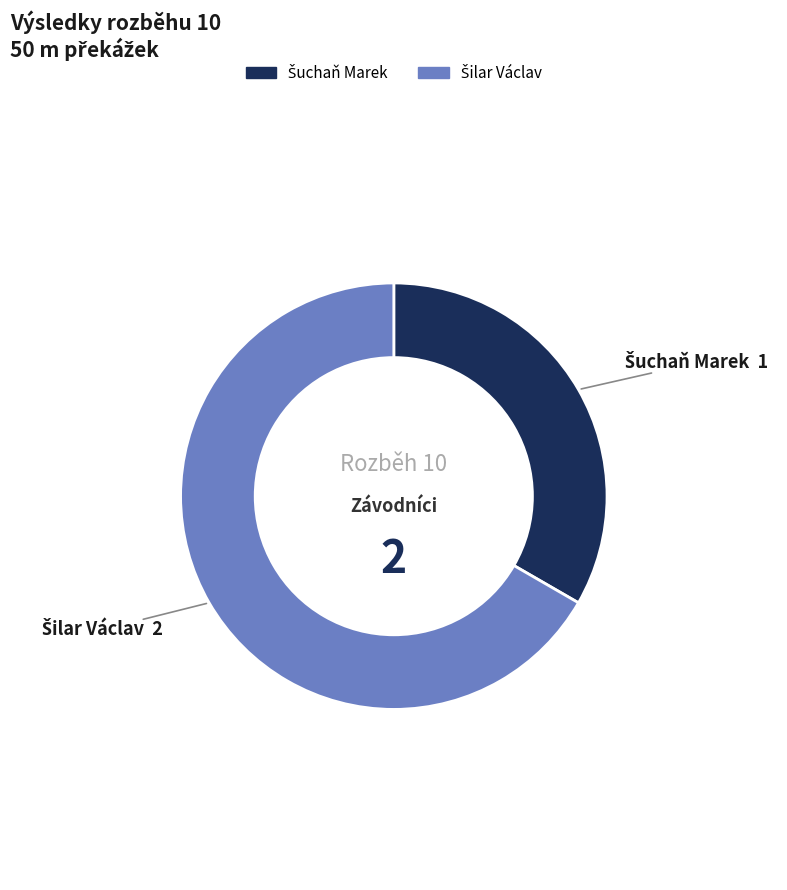

Is there a majority slice in this chart?

Yes